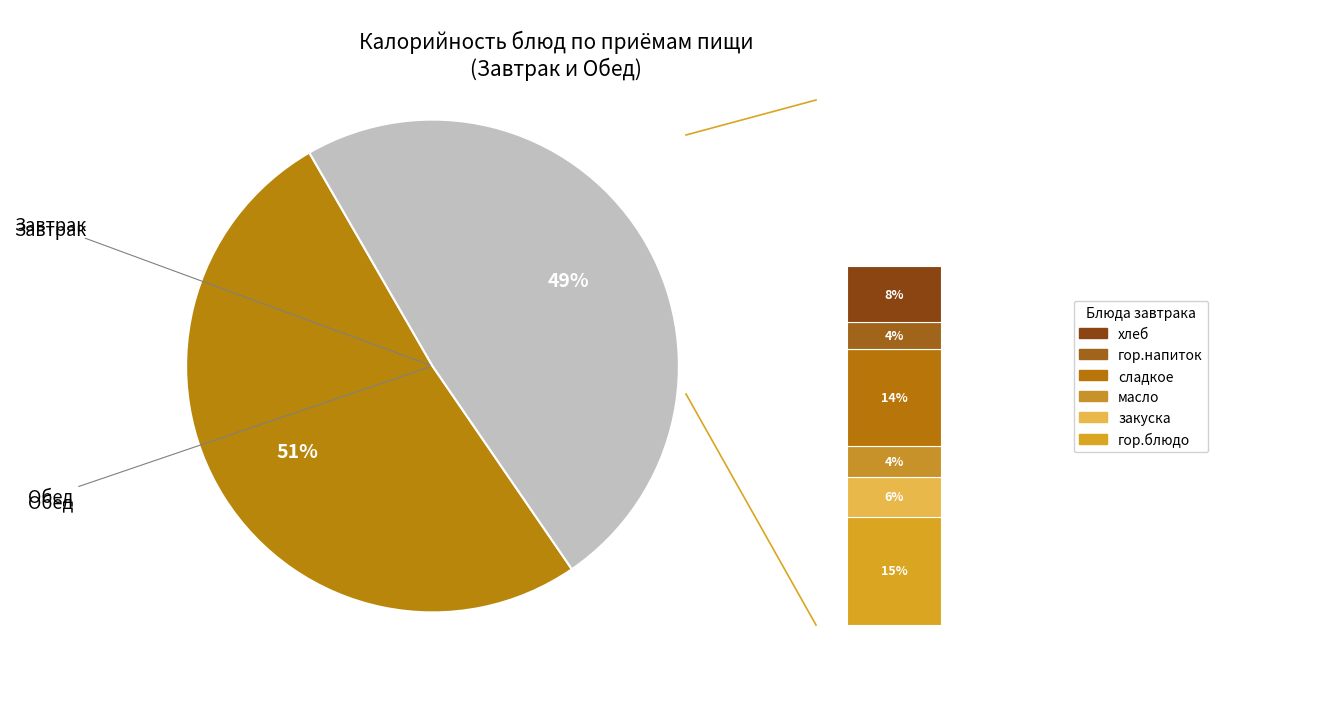

Is масло the majority of the pie?

No